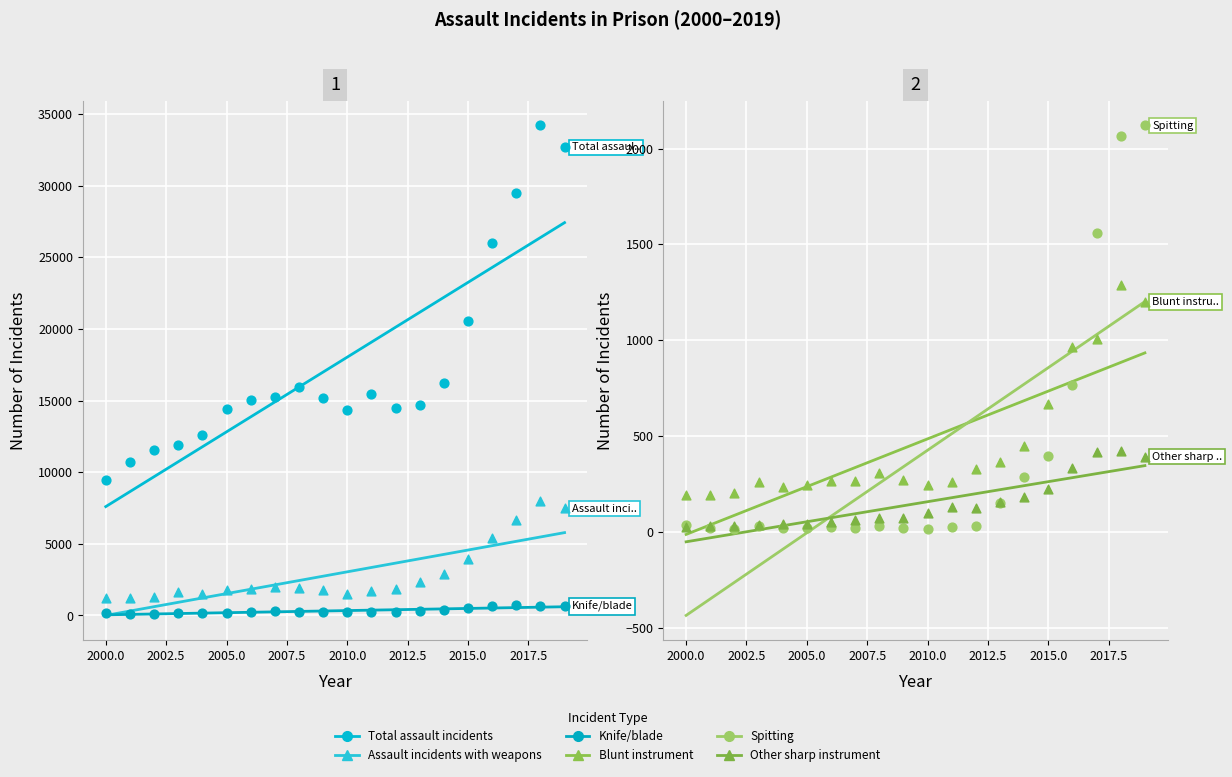

At how many categories does at least one series exceed 31948?

2